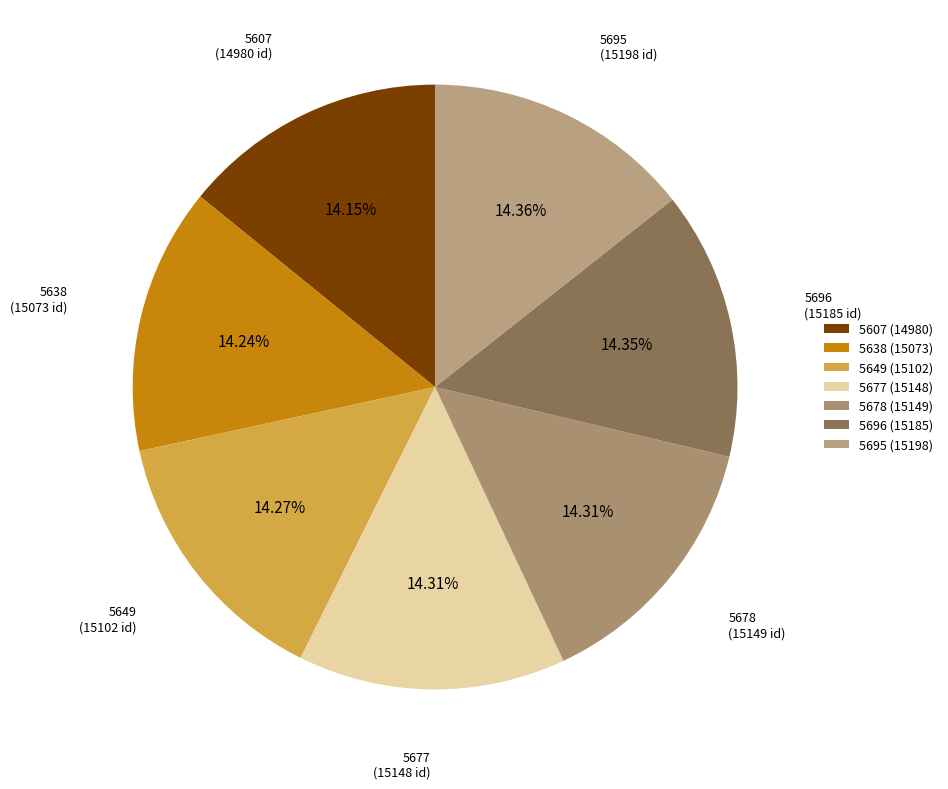

Which slice is the largest?

5695